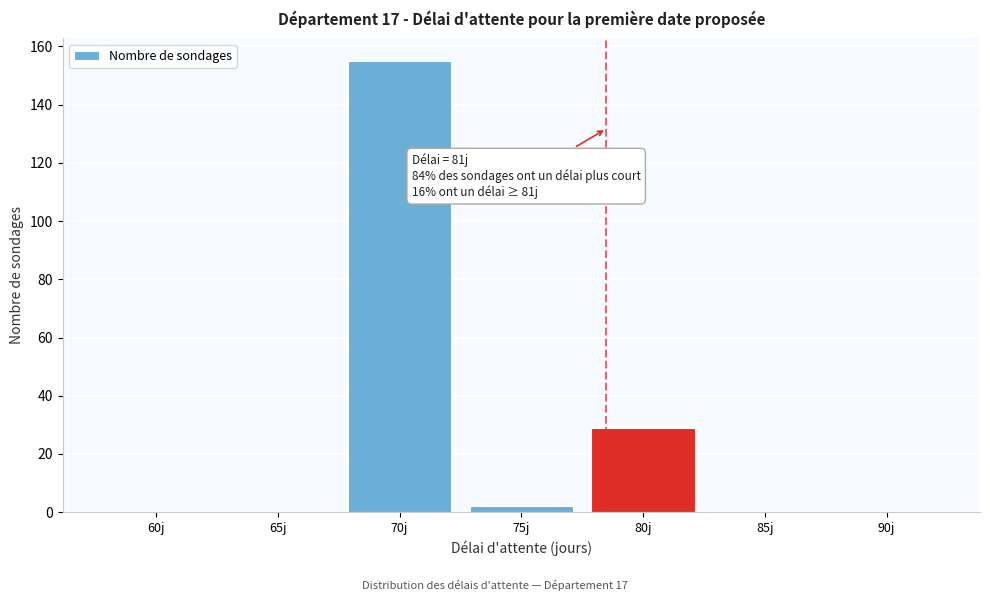

Reading left to right, what are all the values shown in this chart?

60j=0	65j=0	70j=155	75j=2	80j=29	85j=0	90j=0